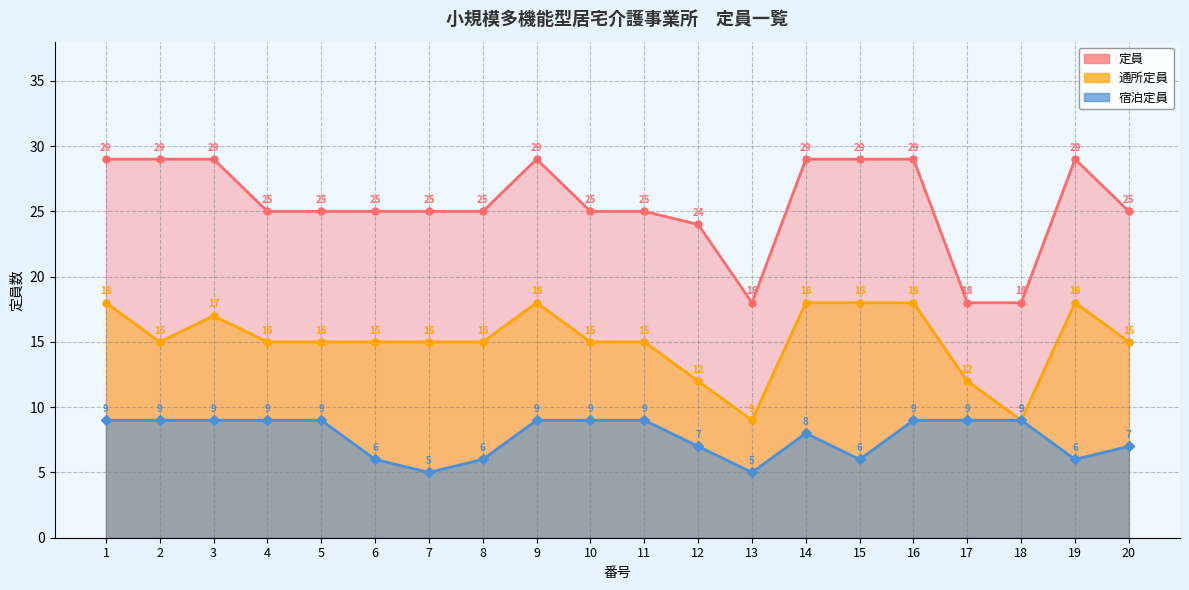

Reading right to left, extract all data points from this chart.

通所定員: 20=15	19=18	18=9	17=12	16=18	15=18	14=18	13=9	12=12	11=15	10=15	9=18	8=15	7=15	6=15	5=15	4=15	3=17	2=15	1=18
宿泊定員: 20=7	19=6	18=9	17=9	16=9	15=6	14=8	13=5	12=7	11=9	10=9	9=9	8=6	7=5	6=6	5=9	4=9	3=9	2=9	1=9
定員: 20=25	19=29	18=18	17=18	16=29	15=29	14=29	13=18	12=24	11=25	10=25	9=29	8=25	7=25	6=25	5=25	4=25	3=29	2=29	1=29